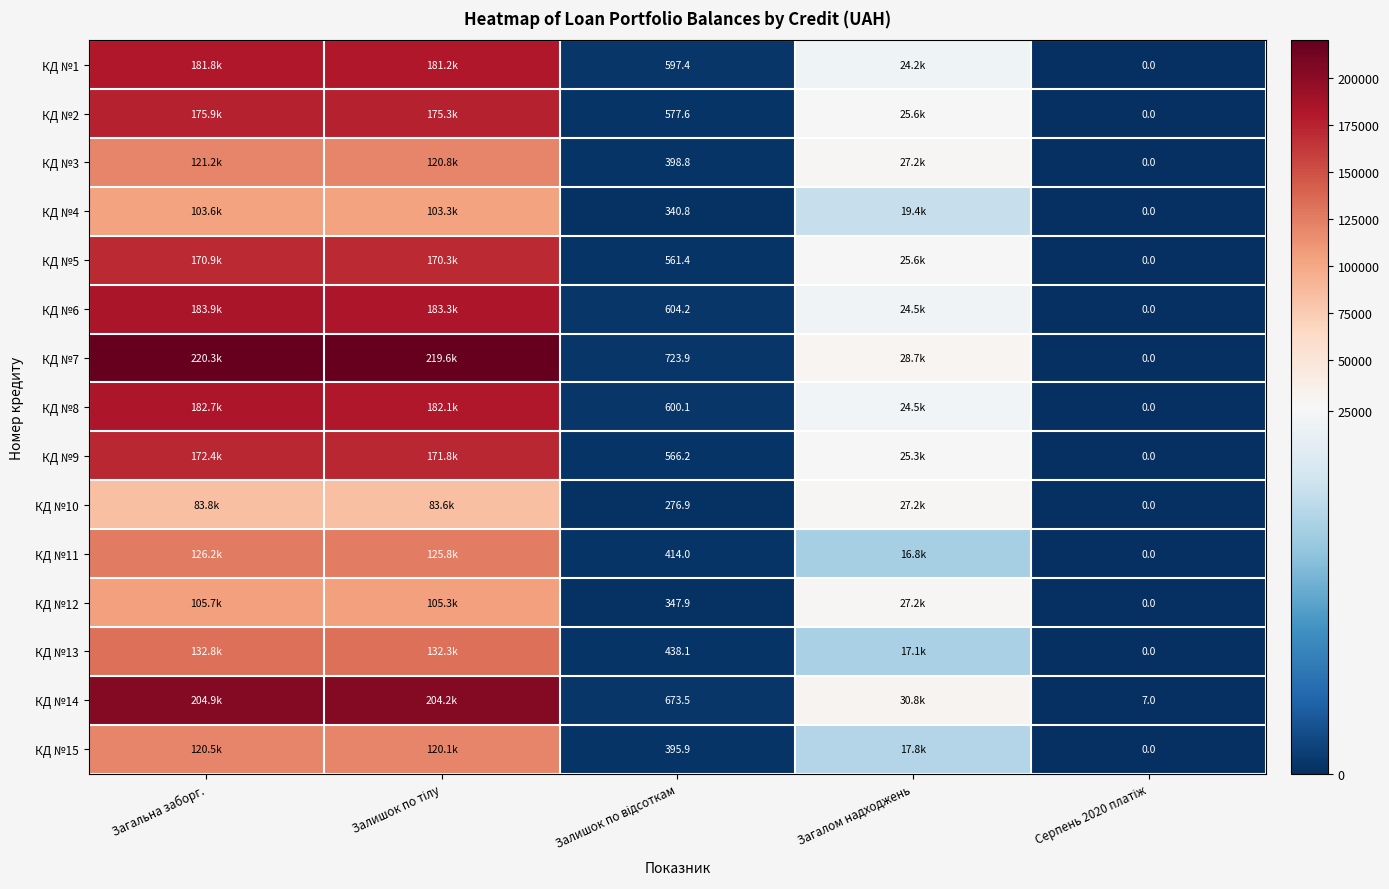

True or false: КД №6 has a value of 0.0 at Серпень 2020 платіж.

True